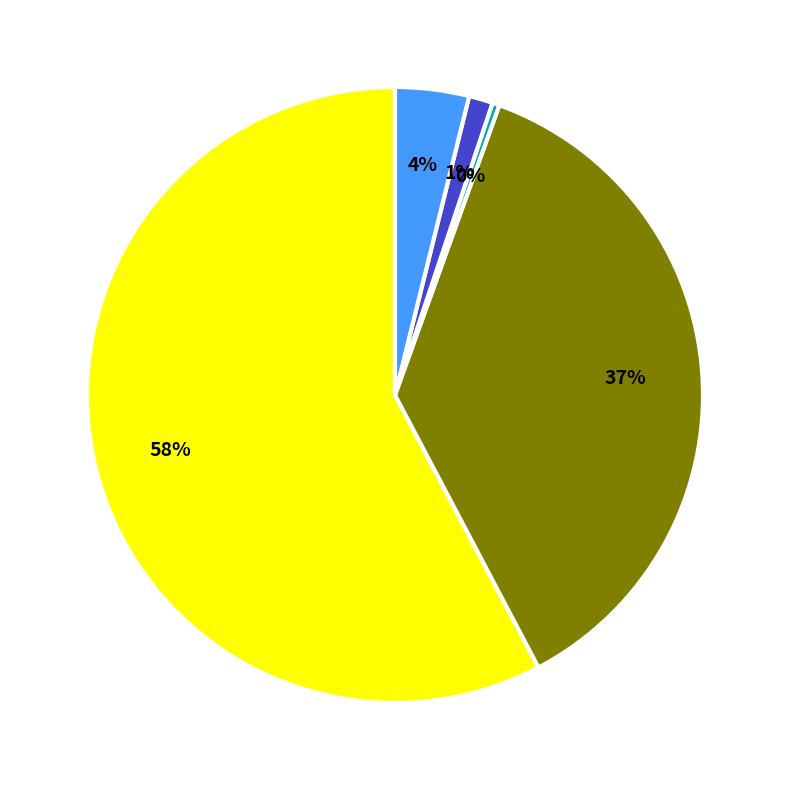

Is there a majority slice in this chart?

Yes